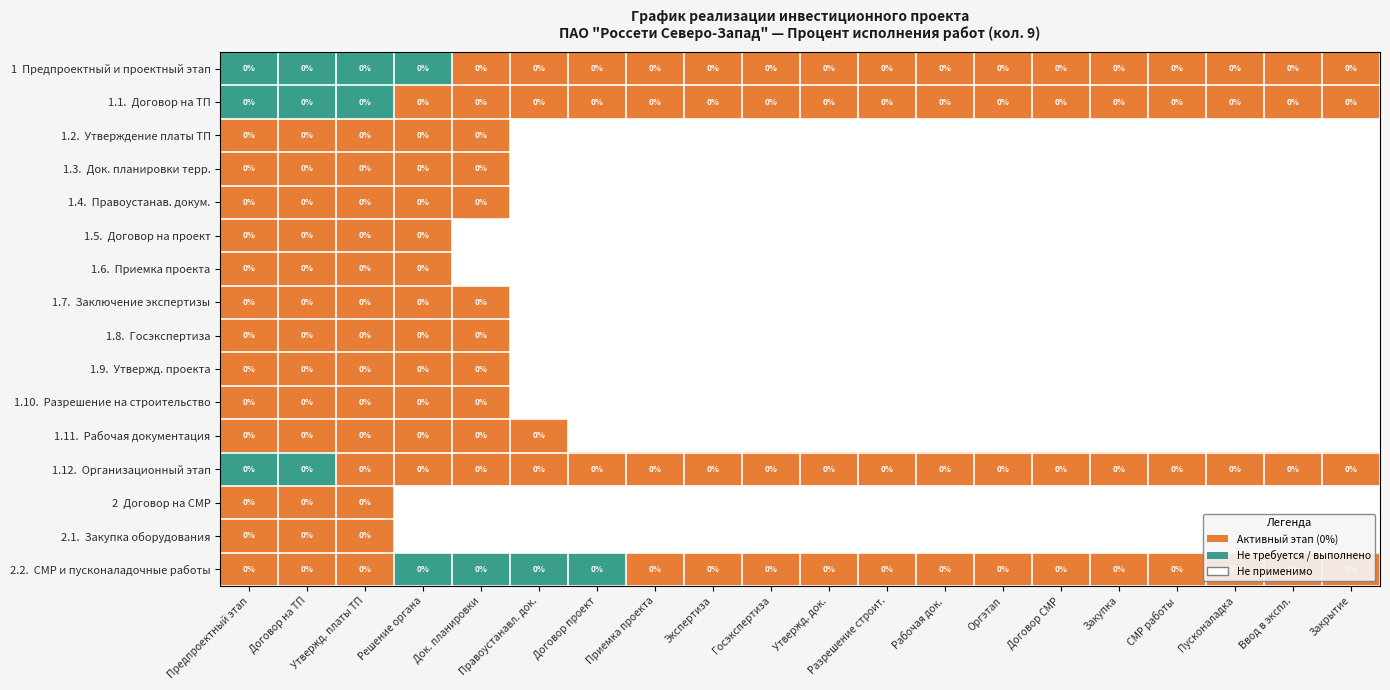

List the series in order of their peak value, lowest first.

1.2. Утверждение платы ТП, 1.3. Док. планировки терр., 1.4. Правоустанав. докум., 1.5. Договор на проект, 1.6. Приемка проекта, 1.7. Заключение экспертизы, 1.8. Госэкспертиза, 1.9. Утвержд. проекта, 1.10. Разрешение на строительство, 1.11. Рабочая документация, 2 Договор на СМР, 2.1. Закупка оборудования, 1 Предпроектный и проектный этап, 1.1. Договор на ТП, 1.12. Организационный этап, 2.2. СМР и пусконаладочные работы